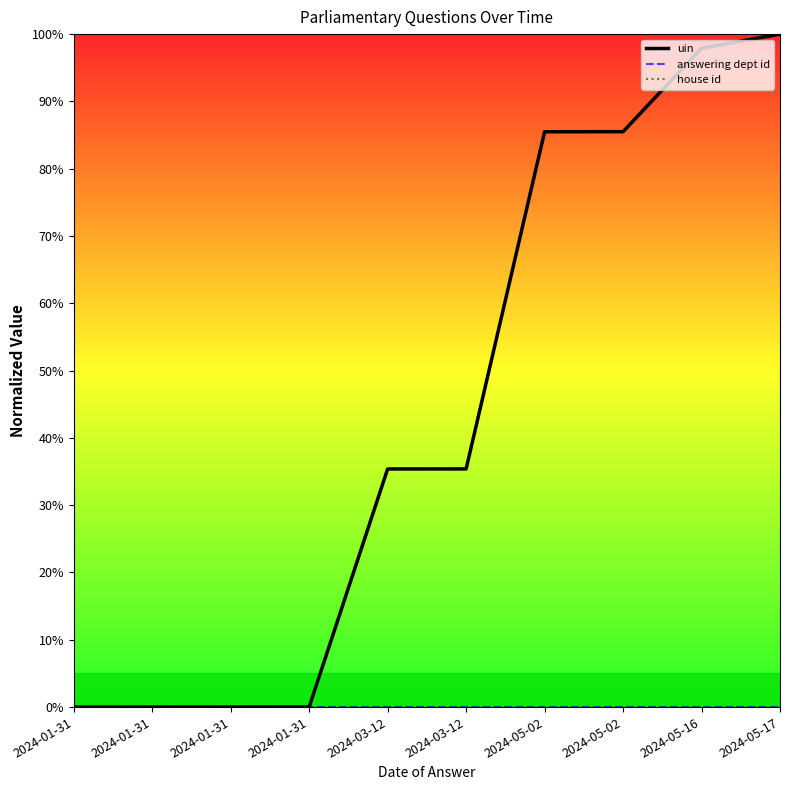

Where is uin nearest to the value 50?

2024-03-12